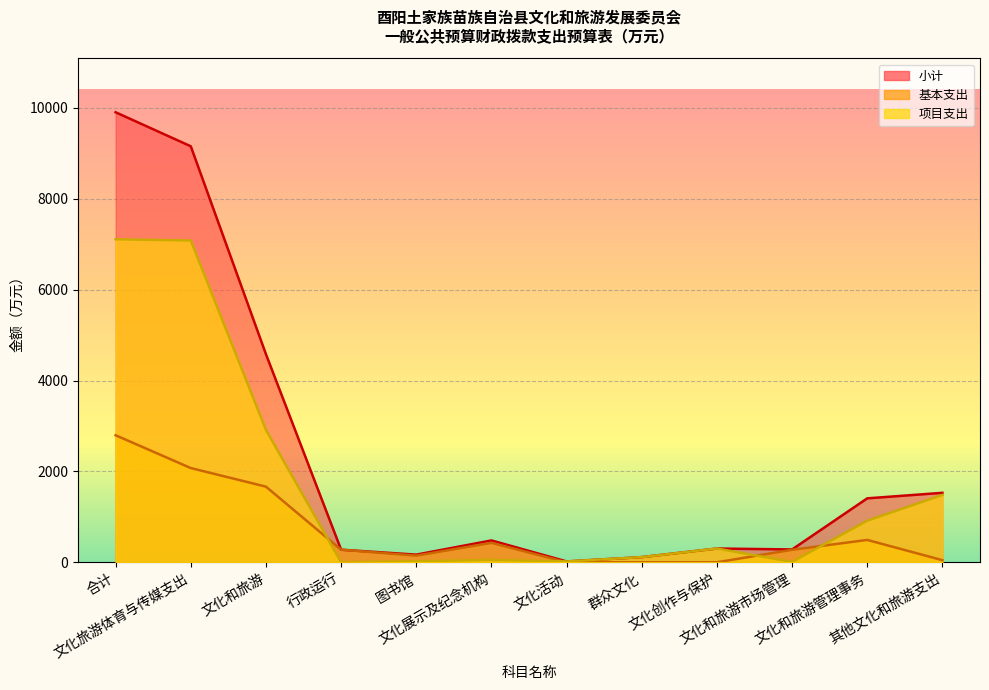

Is it true that 基本支出 equals 2461.2 at 文化和旅游?

False